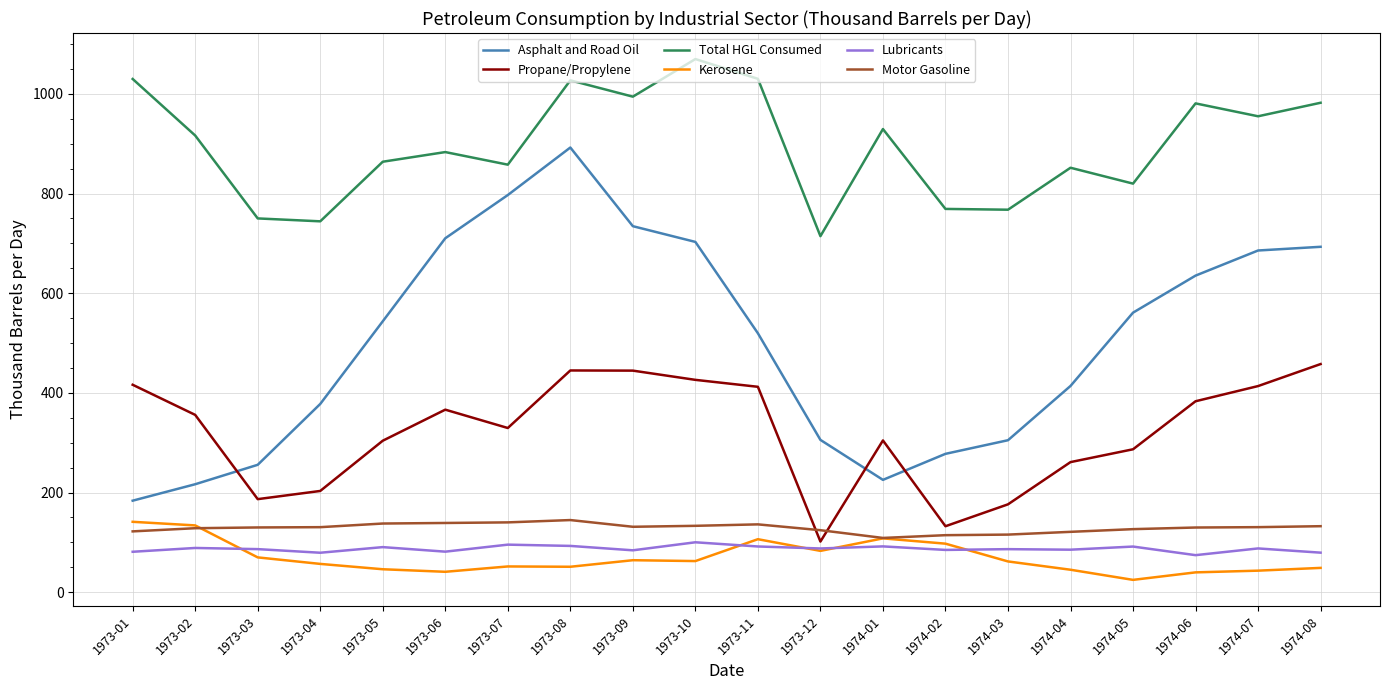

What position from the right is 1974-08?

1